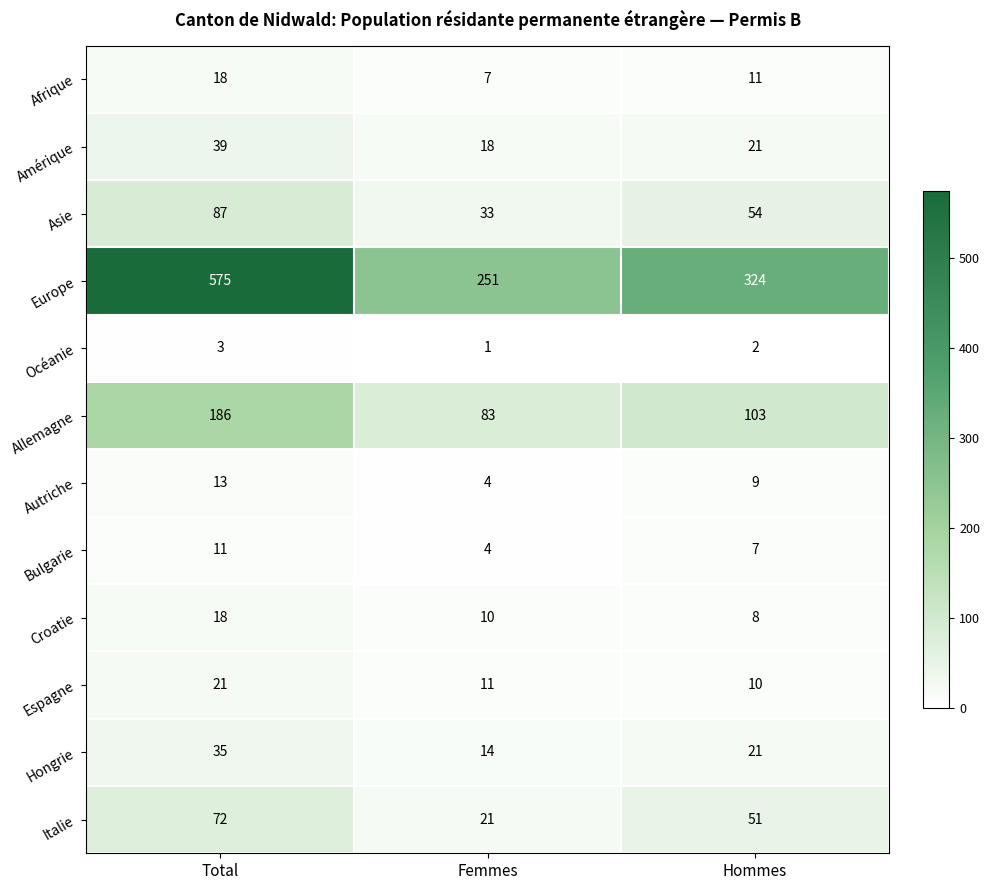

Which category has the highest value across all series?

Total